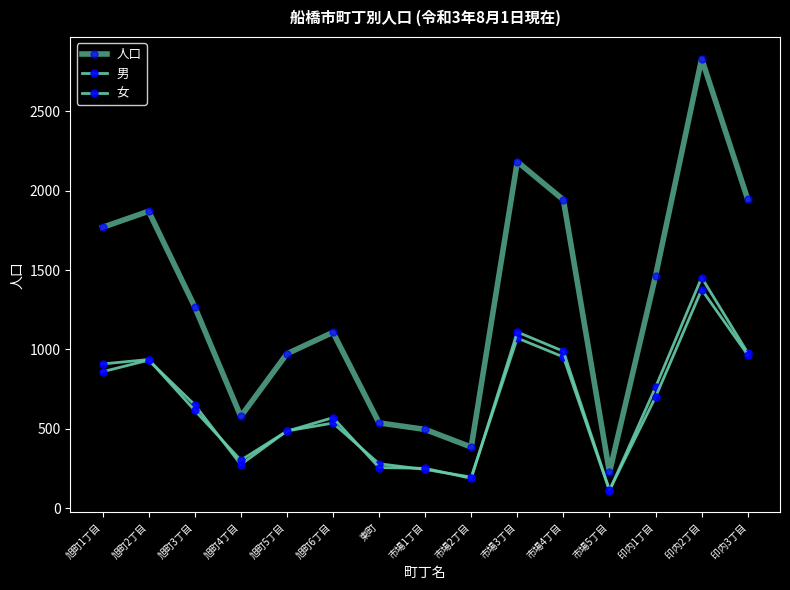

What is the difference between the 男 values at 印内1丁目 and 市場1丁目?

518